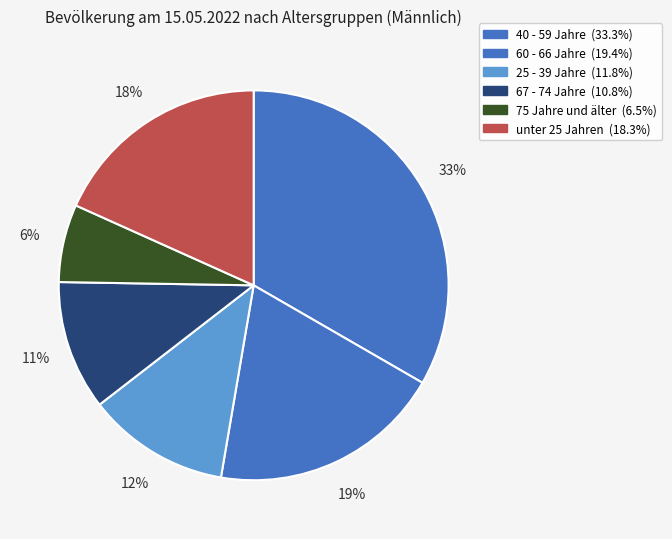

How many slices are in this pie chart?

6